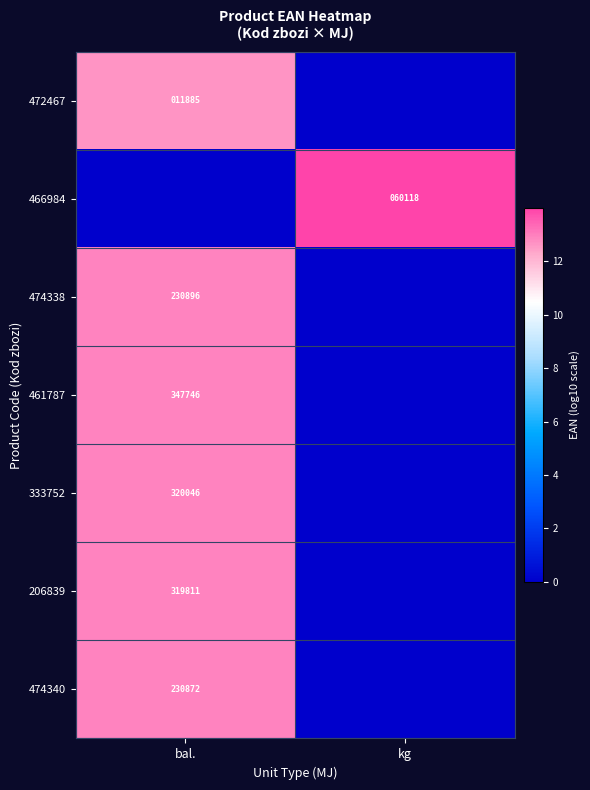

The value of 206839 at bal. is 487000. True or false?

False